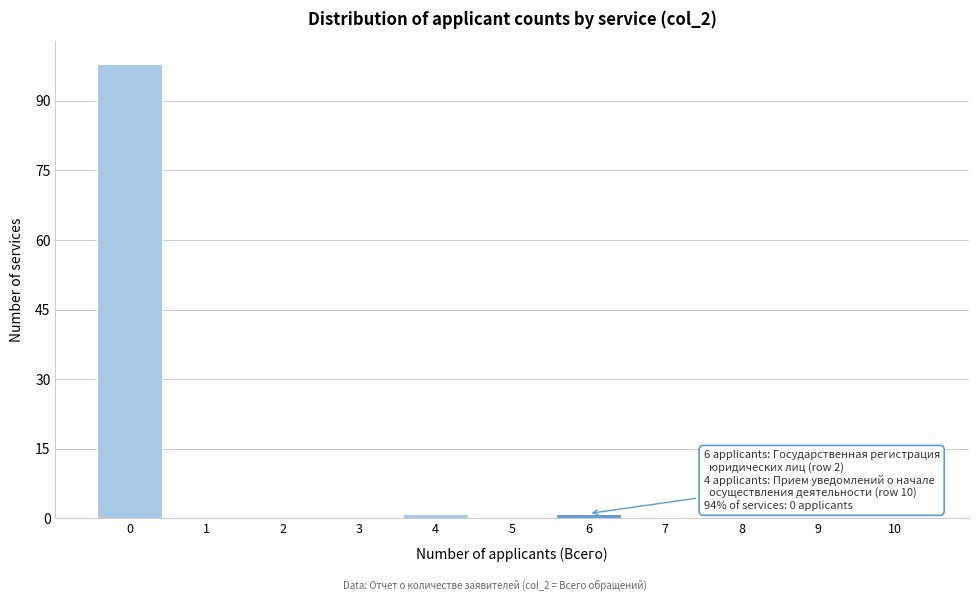

Over which range of the x-axis is the bar tallest?

-0.5 to 0.5